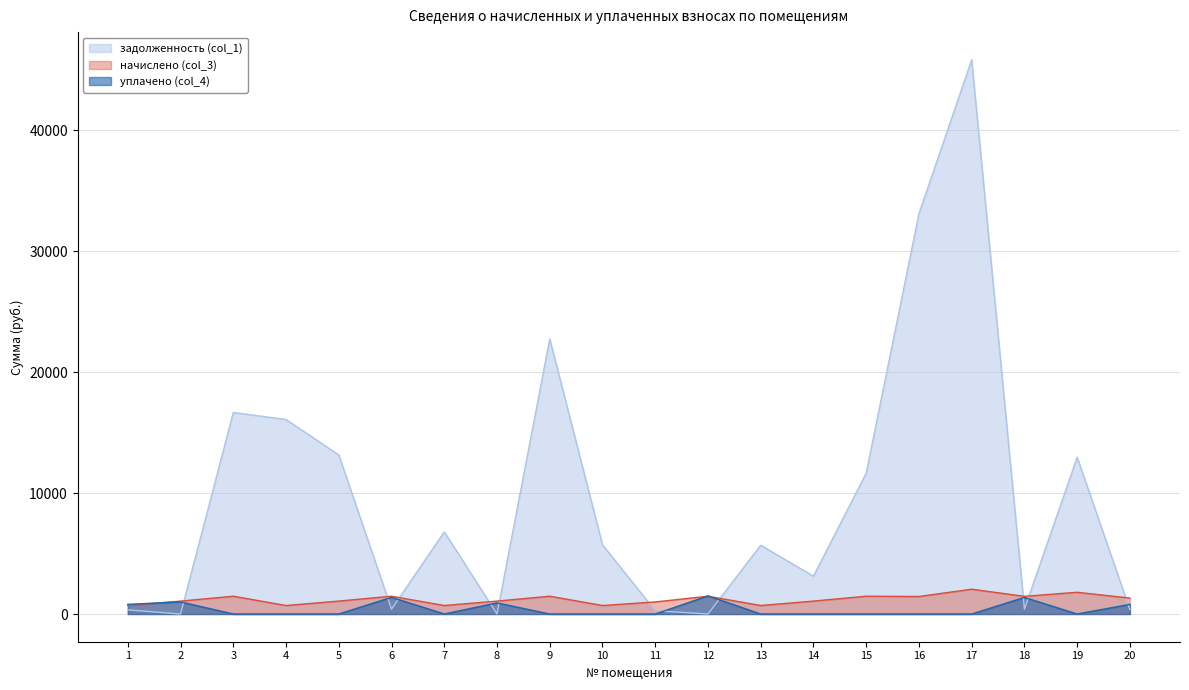

At which category is the sum across all series the highest?

17